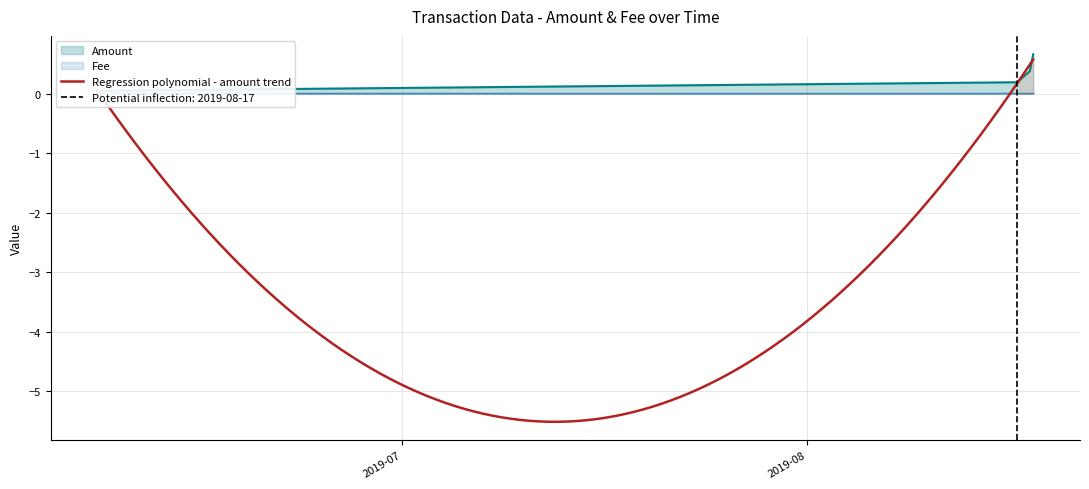

The chart shows a value of 0.1 at 2019-06-07 16:43:43. True or false?

True